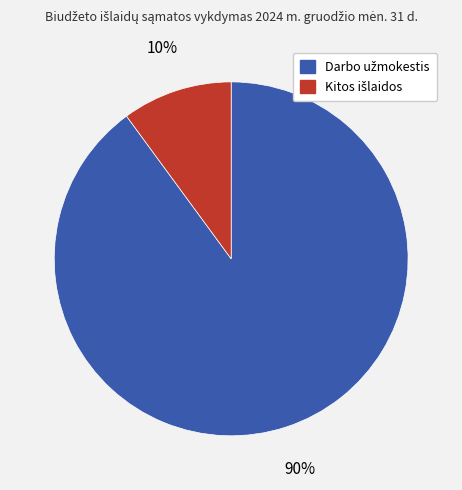

To the nearest percent, what is the difference between the largest and smallest slice percentages?

80%